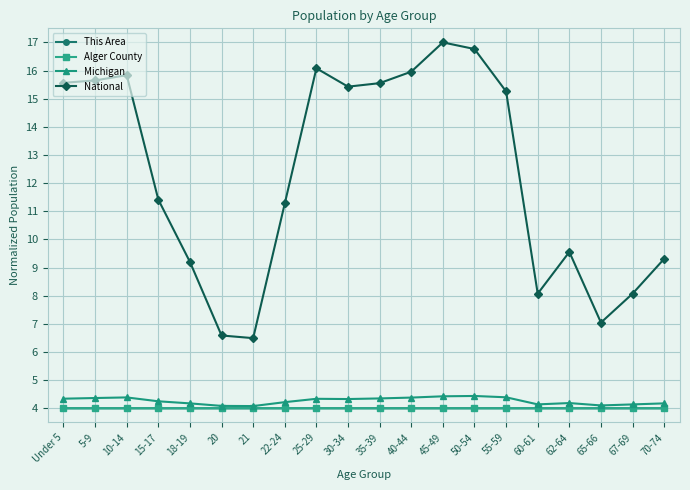

What is the difference between the maximum and minimum values in the National series?

10.5